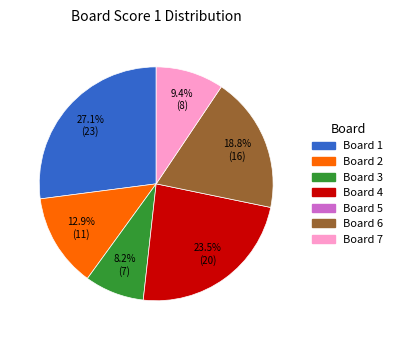

Does any single category account for the majority?

No